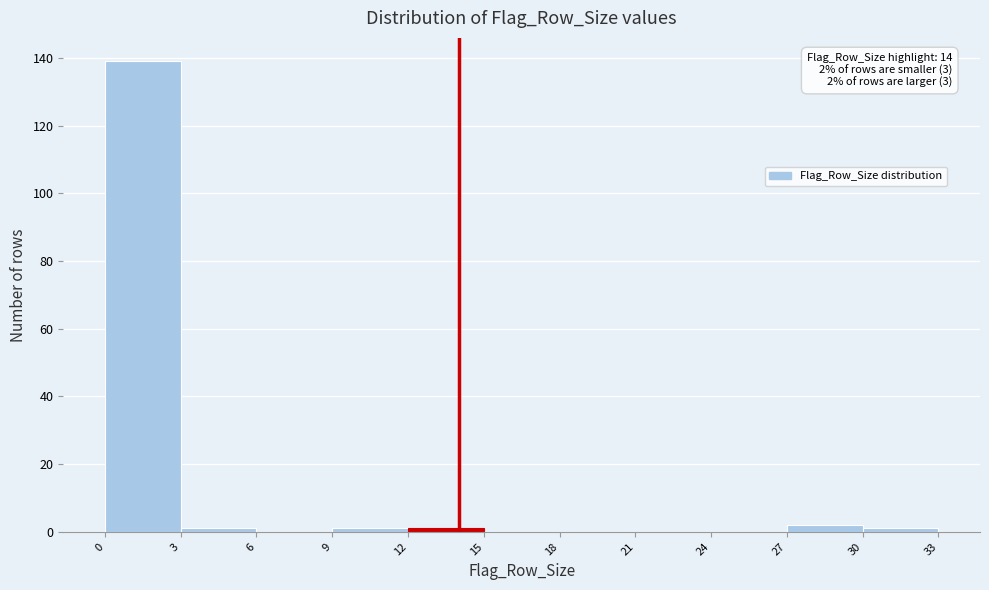

Which range on the x-axis has the tallest bar?

0 to 3